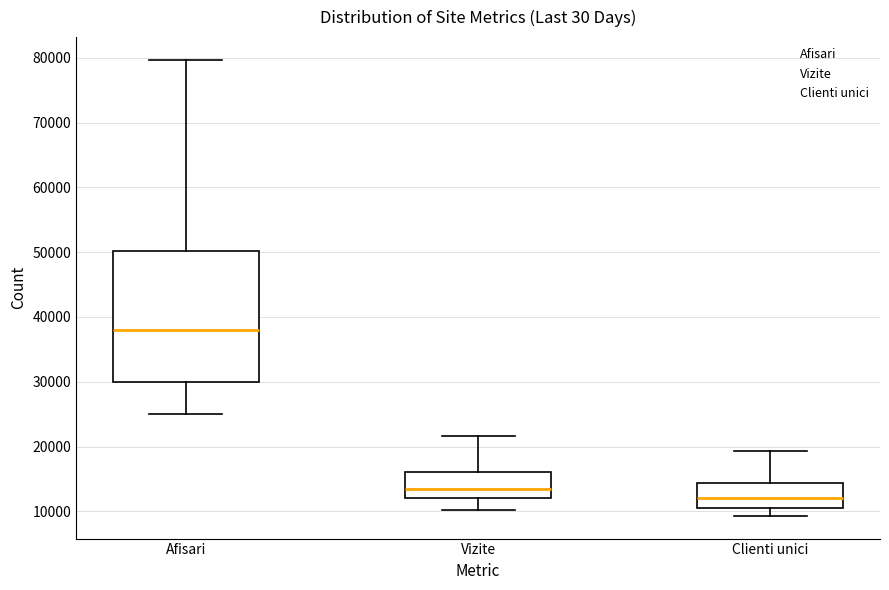

Reading left to right, read every box against the y-axis: the position of its median line, the range the box covers, and the ends of its whiskers. The values are not printed on the chart, so give them approximately, as read against the axis.

Afisari: median 38000, box 30000 to 50000, whiskers 25000 to 80000
Vizite: median 13000, box 12000 to 16000, whiskers 10000 to 22000
Clienti unici: median 12000, box 11000 to 14000, whiskers 9000 to 19000